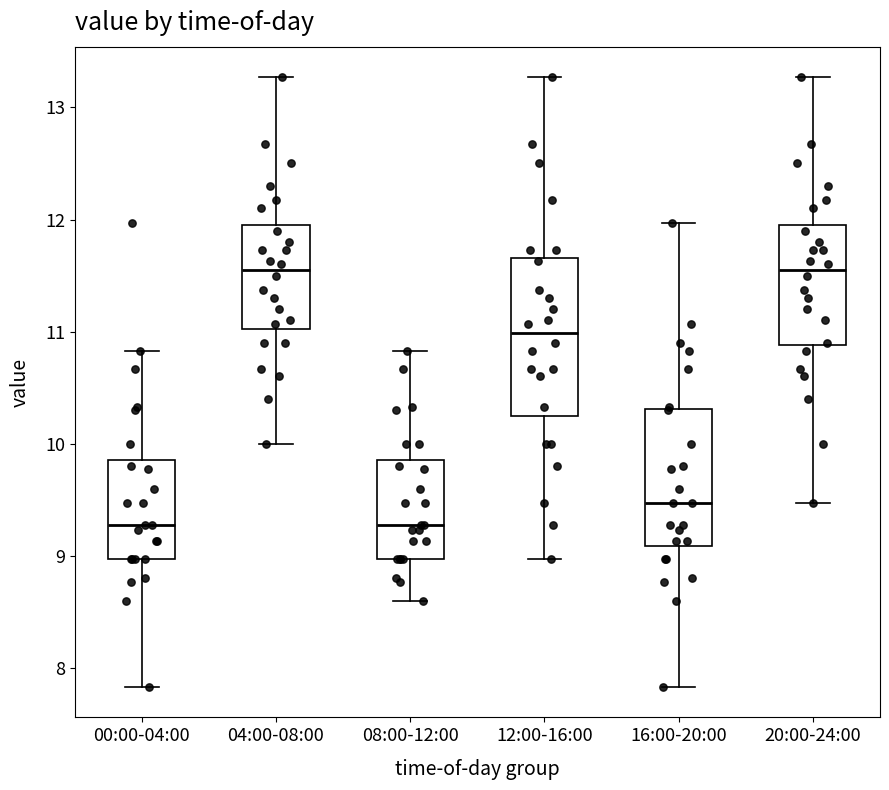

Reading left to right, read every box against the y-axis: the position of its median line, the range the box covers, and the ends of its whiskers. The values are not printed on the chart, so give them approximately, as read against the axis.

00:00-04:00: median 9.3, box 9.0 to 9.9, whiskers 7.8 to 10.8
04:00-08:00: median 11.6, box 11.0 to 12.0, whiskers 10.0 to 13.3
08:00-12:00: median 9.3, box 9.0 to 9.9, whiskers 8.6 to 10.8
12:00-16:00: median 11.0, box 10.2 to 11.7, whiskers 9.0 to 13.3
16:00-20:00: median 9.5, box 9.1 to 10.3, whiskers 7.8 to 12.0
20:00-24:00: median 11.6, box 10.9 to 12.0, whiskers 9.5 to 13.3